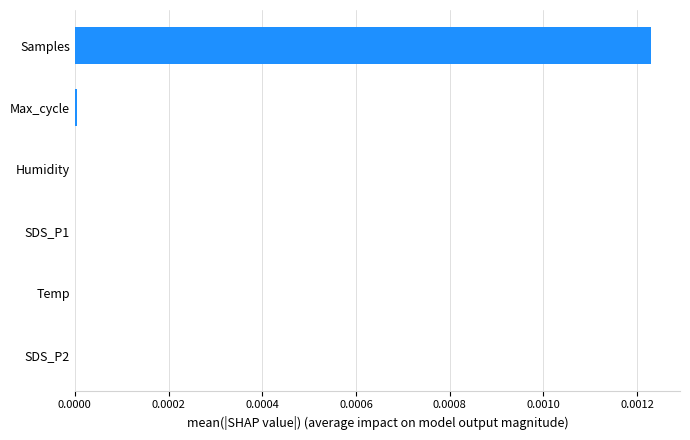

Between SDS_P2 and Samples, which is larger?

Samples